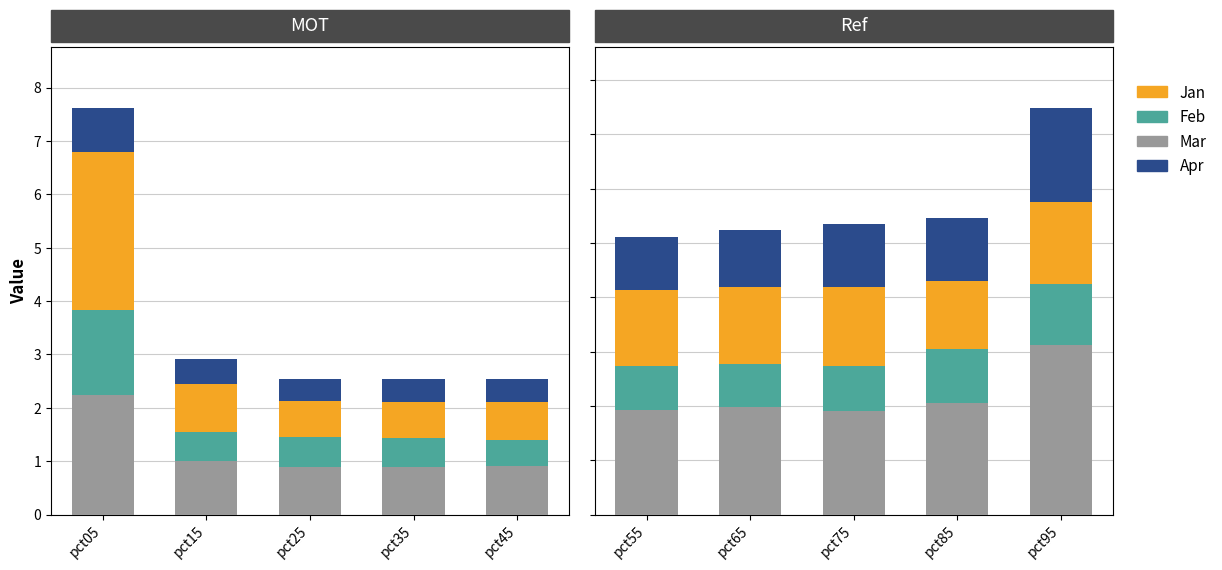

How many groups of bars are there?

5